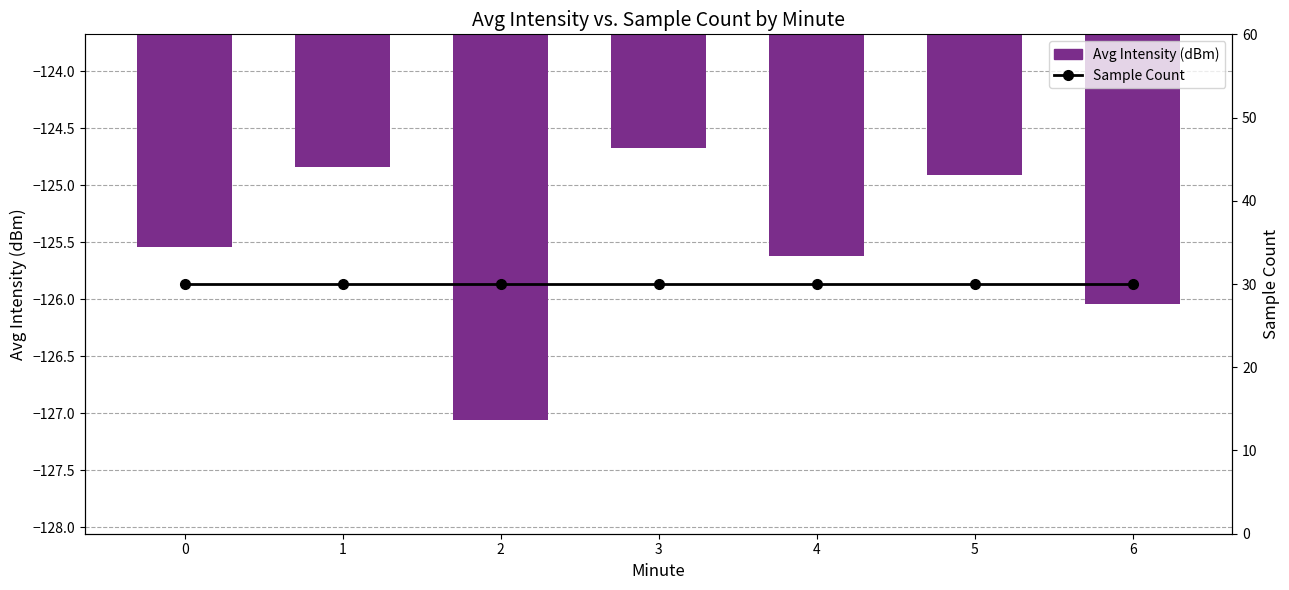

What is the highest value of the Avg Intensity (dBm) series?

-124.7